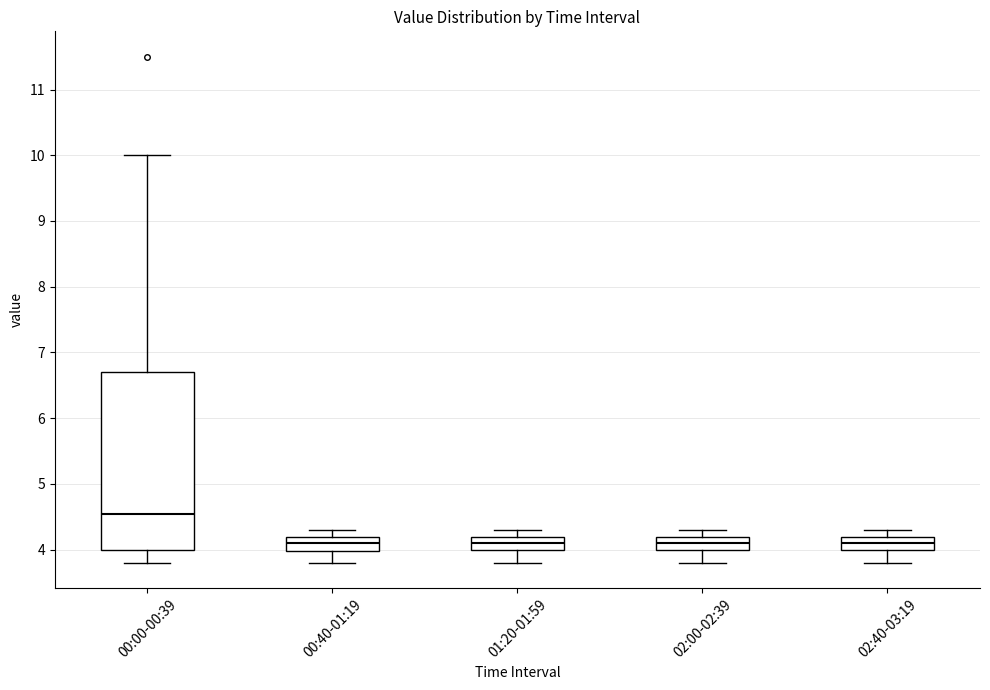

Reading left to right, read every box against the y-axis: the position of its median line, the range the box covers, and the ends of its whiskers. The values are not printed on the chart, so give them approximately, as read against the axis.

00:00-00:39: median 4.6, box 4.0 to 6.7, whiskers 3.8 to 10.0
00:40-01:19: median 4.1, box 4.0 to 4.2, whiskers 3.8 to 4.3
01:20-01:59: median 4.1, box 4.0 to 4.2, whiskers 3.8 to 4.3
02:00-02:39: median 4.1, box 4.0 to 4.2, whiskers 3.8 to 4.3
02:40-03:19: median 4.1, box 4.0 to 4.2, whiskers 3.8 to 4.3